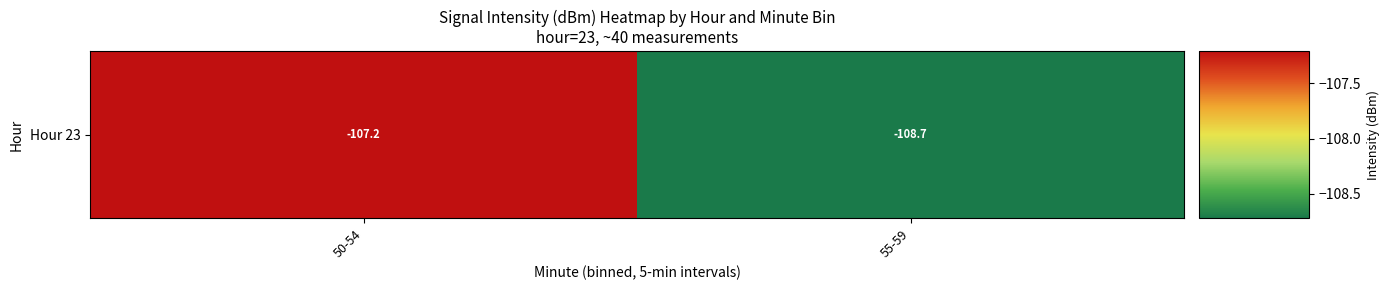

True or false: the data shows -107.2 at 50-54.

True